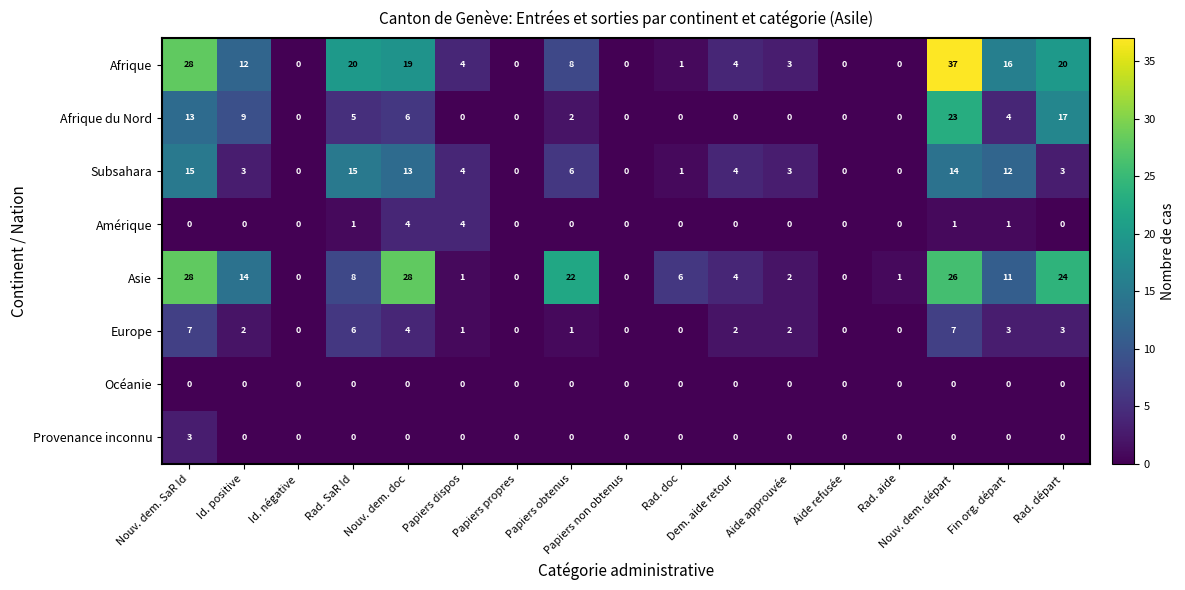

Count the Europe values in the range 0 to 3.

13